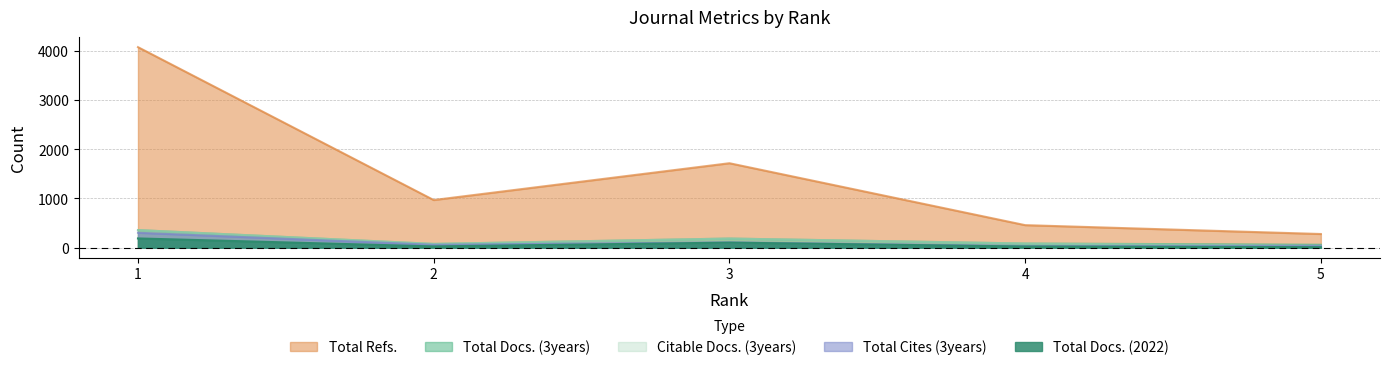

At which label is Total Docs. (3years) closest to 209?

3